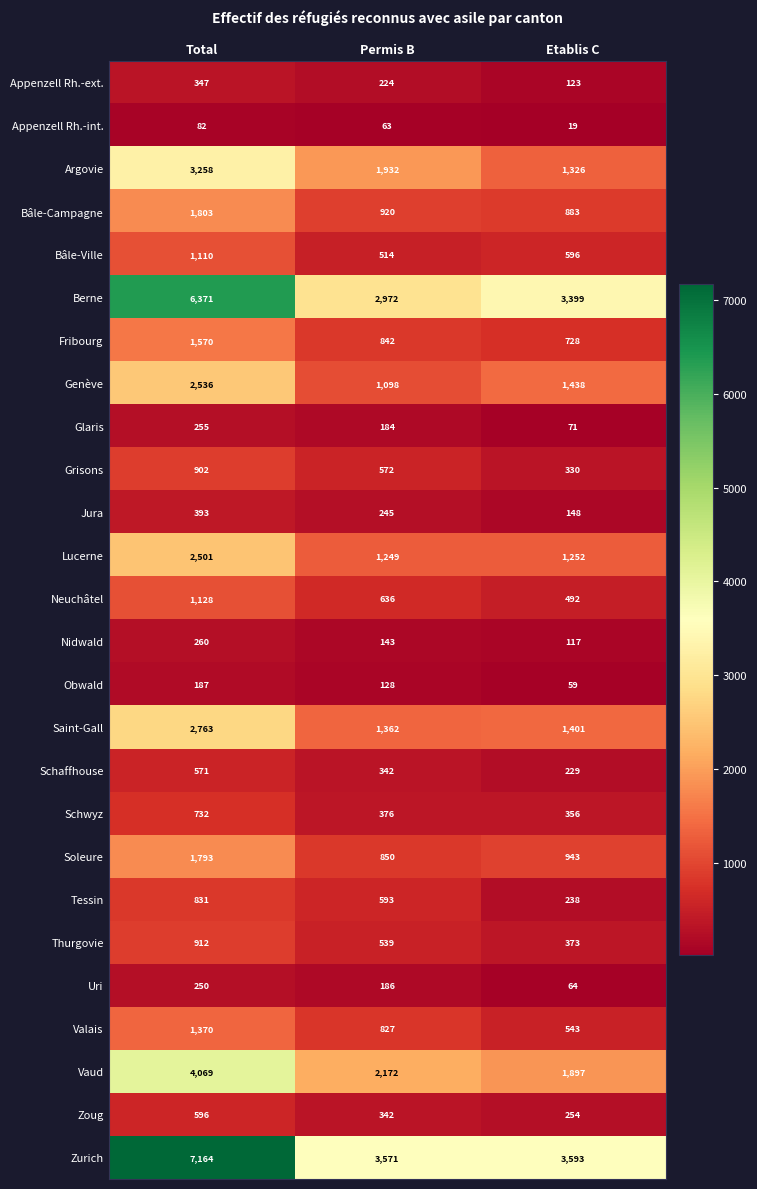

Where is Tessin nearest to the value 534?

Permis B